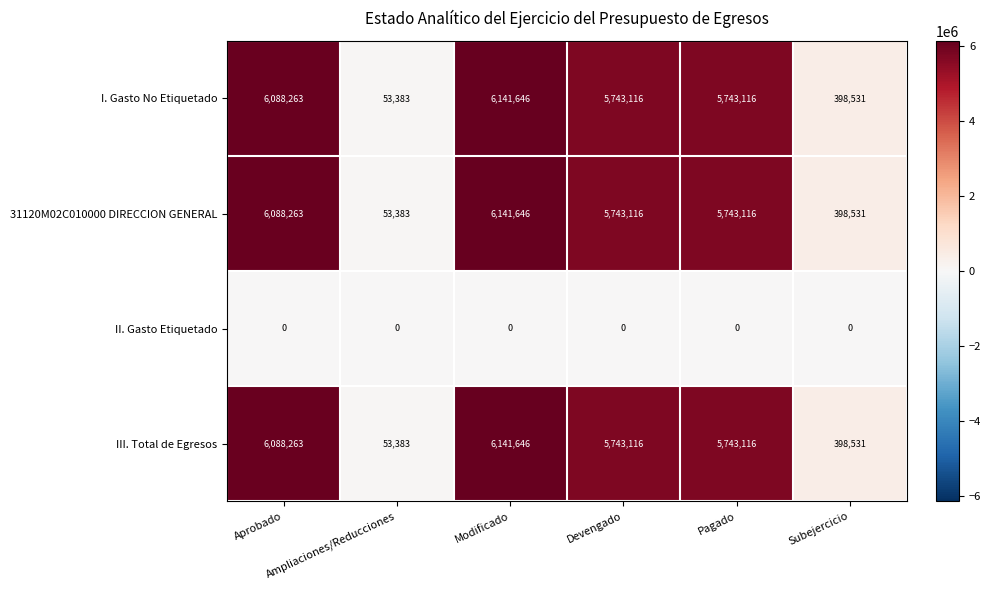

What is the maximum value shown in the chart?

6141646